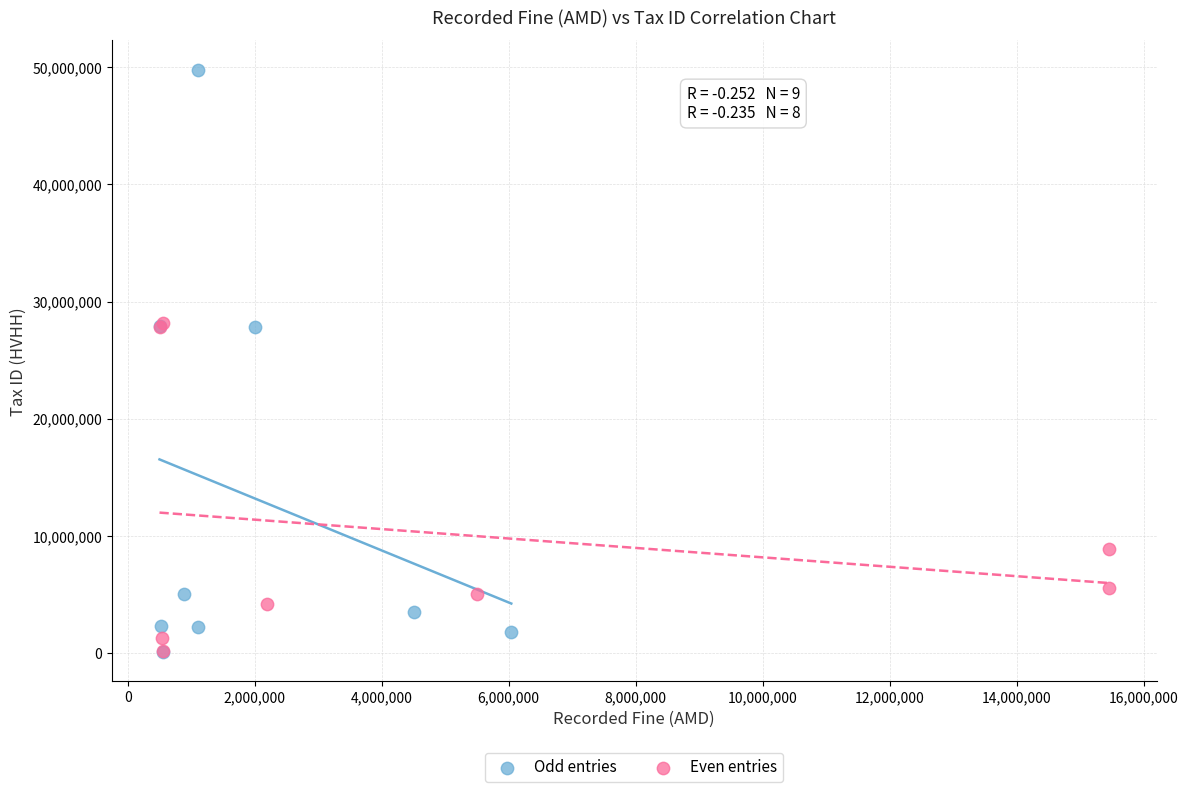

Which series contains the highest Y value?

Odd entries